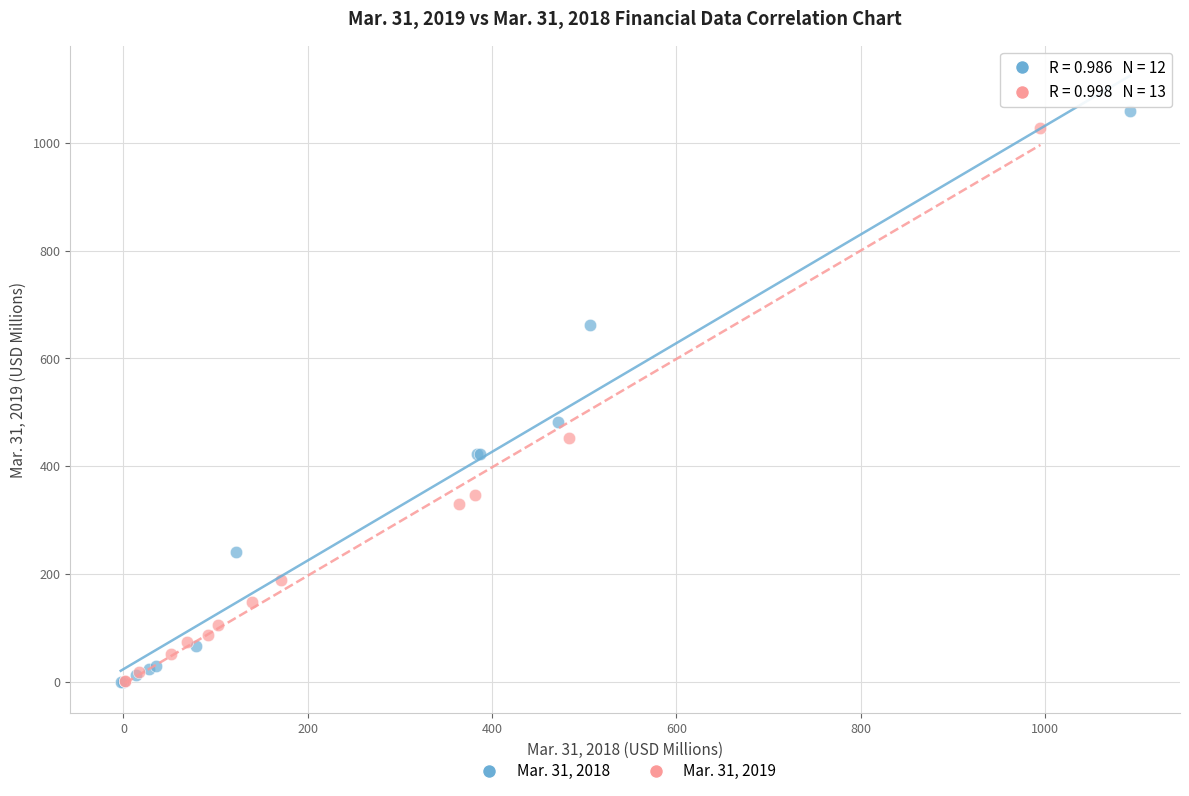

Which series has the widest spread of Y values?

Mar. 31, 2018